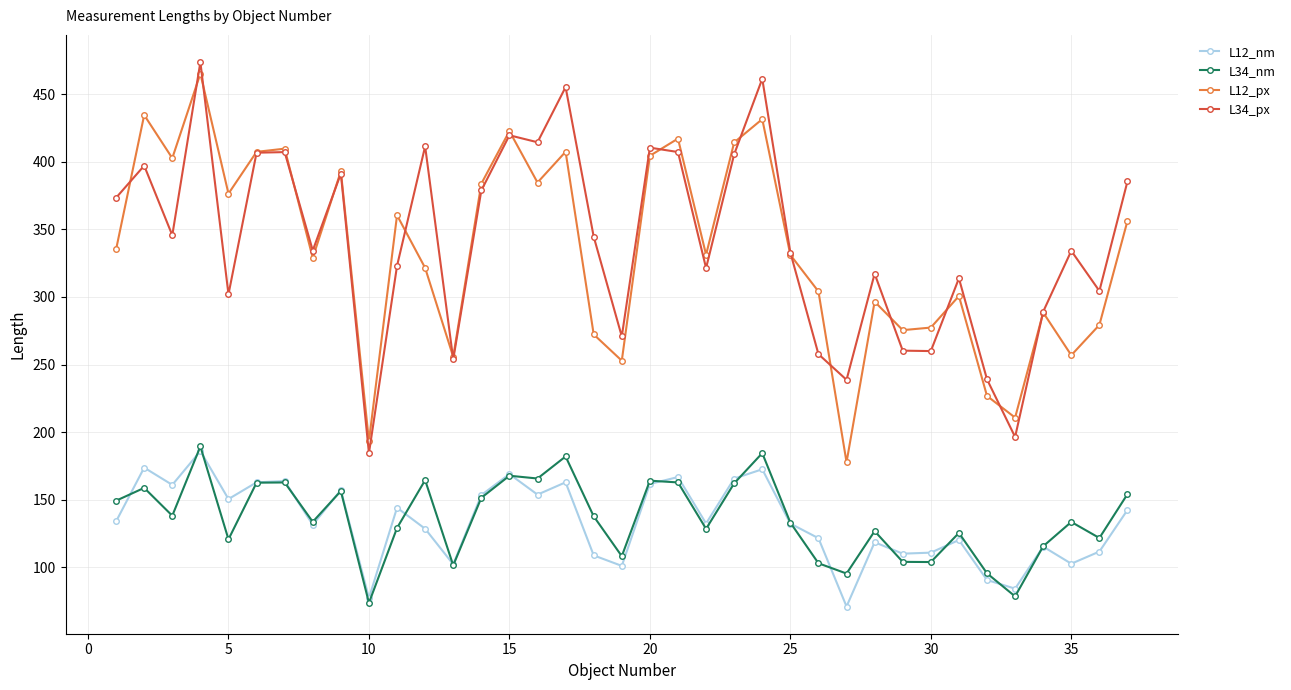

How many lines are shown in the chart?

4